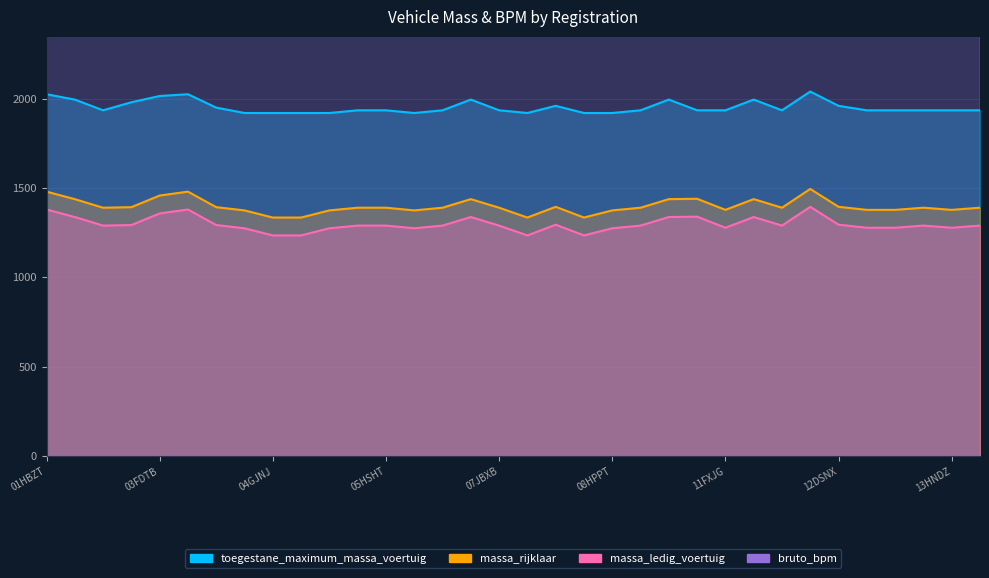

What is the difference between the maximum and minimum values in the massa_rijklaar series?

160